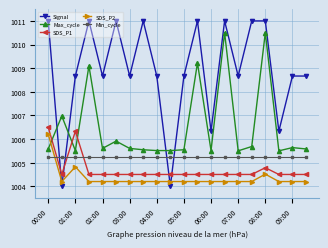

How many times do SDS_P1 and Signal cross each other?

4